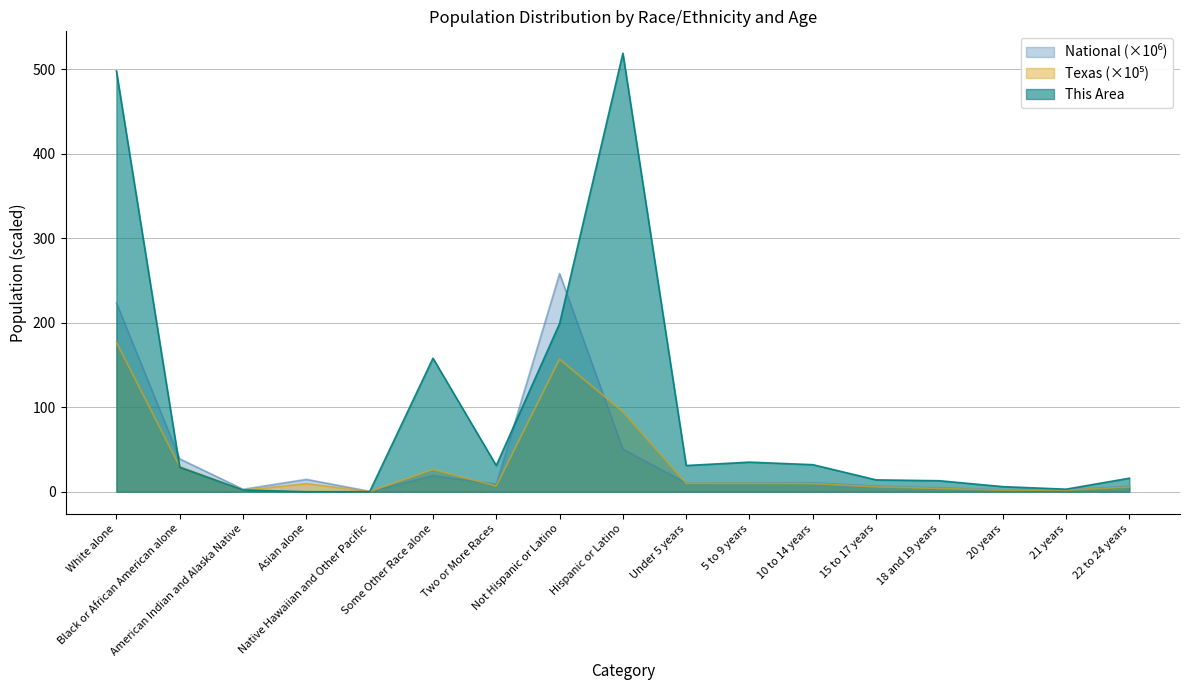

What is the approximate value of This Area at Hispanic or Latino?

519.0